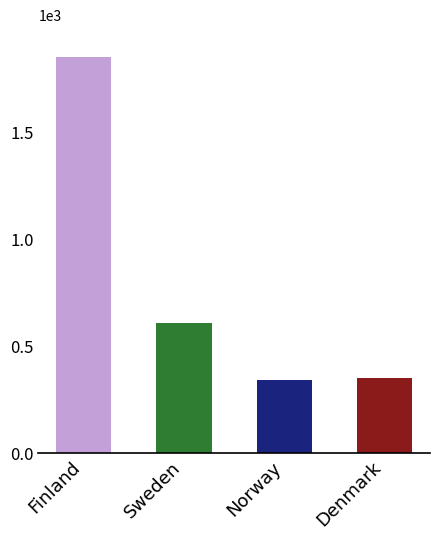

Does the chart contain any negative values?

No